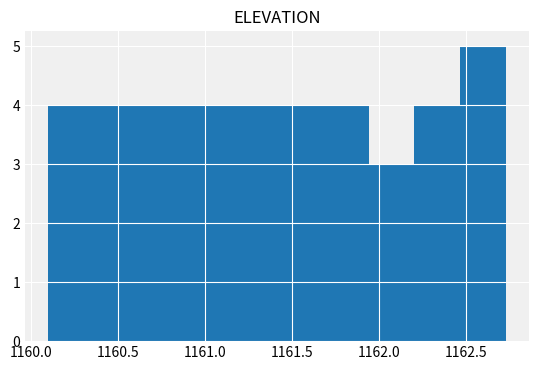

How tall is the bar that spans 1161.95 to 1162.20 on the x-axis? Neither the bar edges nor the heights are printed on the chart, so give them approximately, as read against the axes.

3